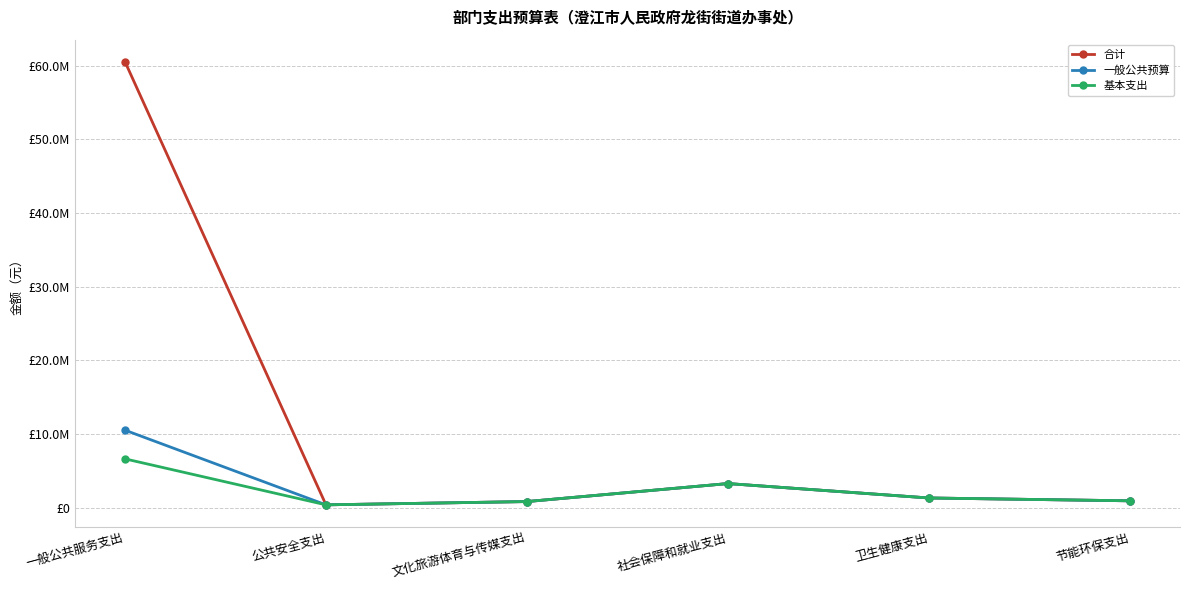

Does the chart have visible grid lines?

Yes